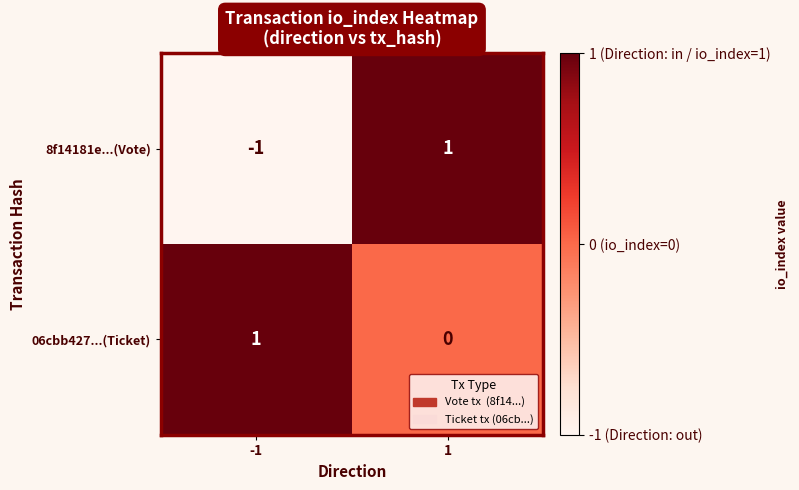

Between -1 and 1, which series saw the biggest shift?

8f14181e...(Vote)